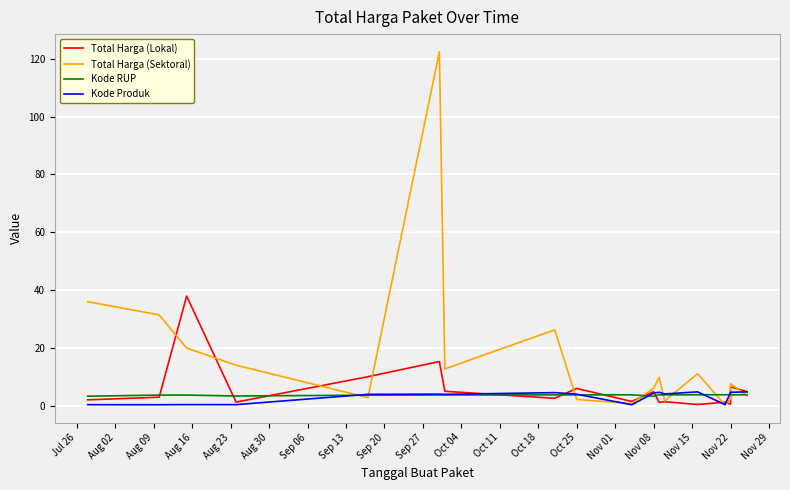

The Kode RUP series shows 3.6 at Aug 09. True or false?

True